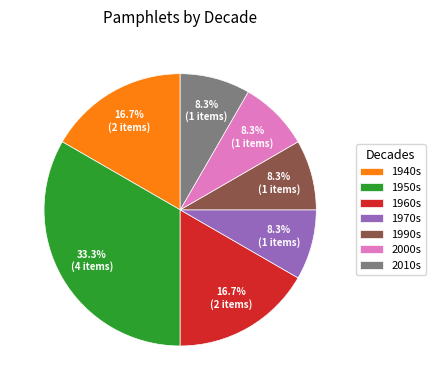

Is there any slice that represents more than half of the pie?

No